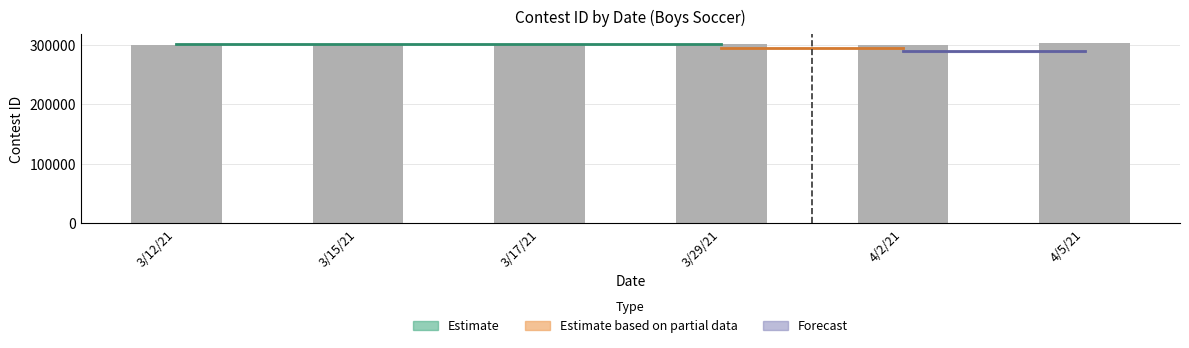

Is it true that the value at 4/5/21 is 302908?

True